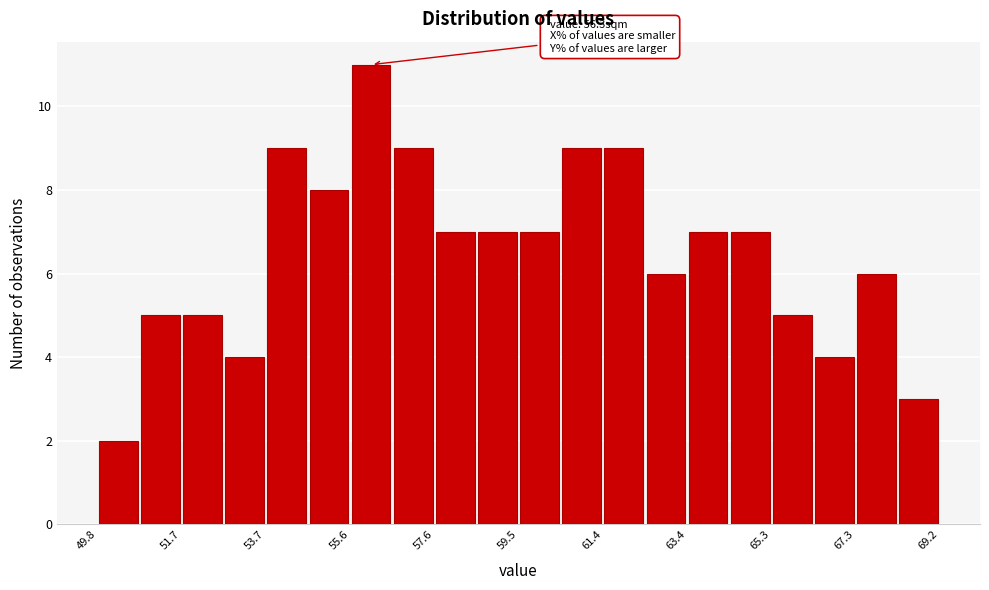

Over which range of the x-axis is the bar tallest?

55.6 to 56.6